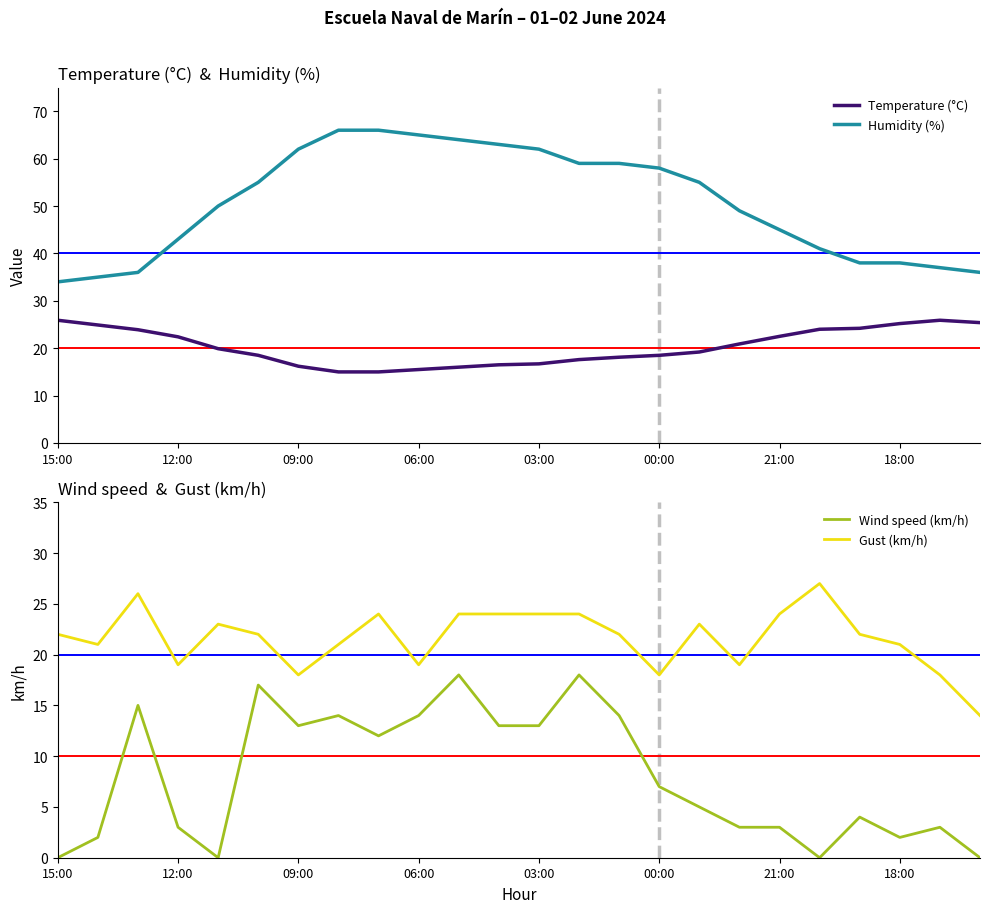

After their last crossing, which series has the higher values: Wind speed (km/h) or Temperature (°C)?

Temperature (°C)